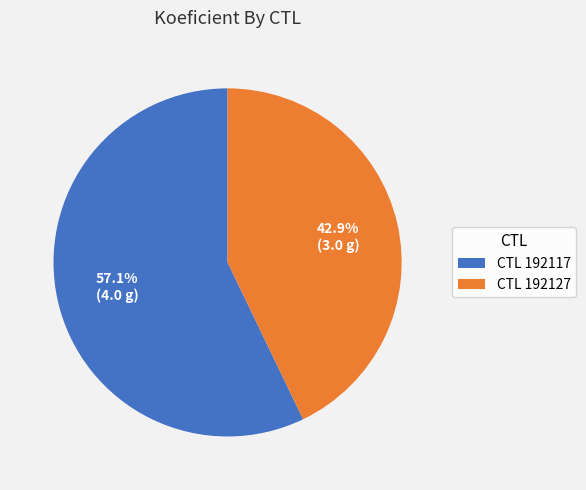

How many slices are in this pie chart?

2